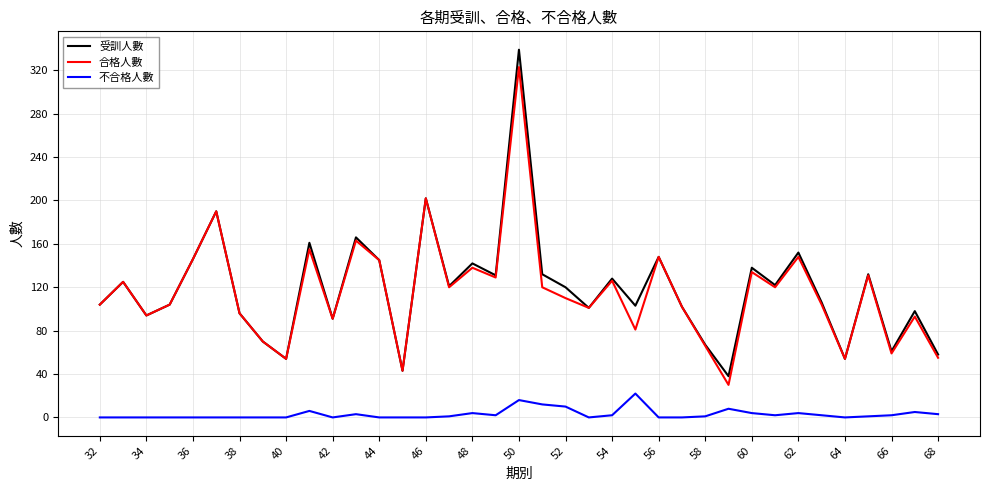

What is the highest value of the 不合格人數 series?

22